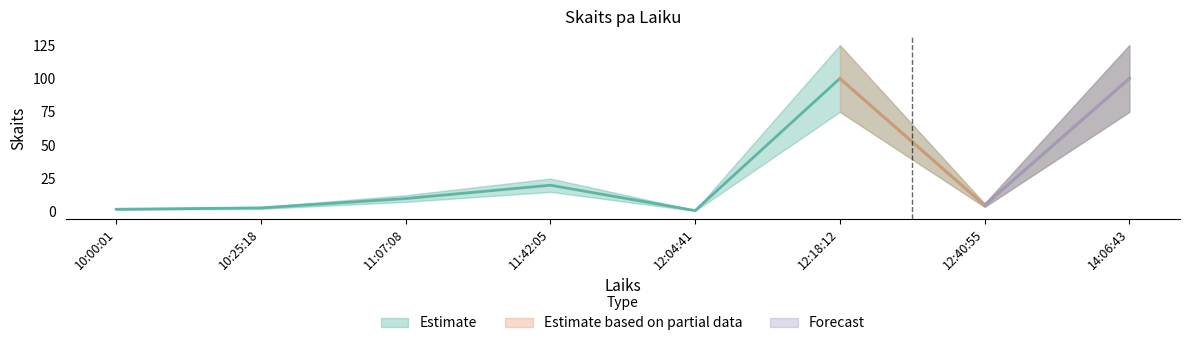

What is the difference between the maximum and minimum values?

99